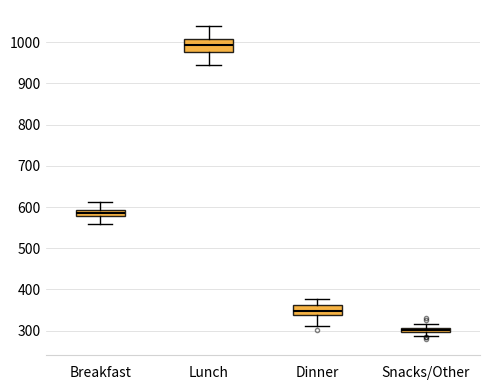

Which box has the highest median line?

Lunch